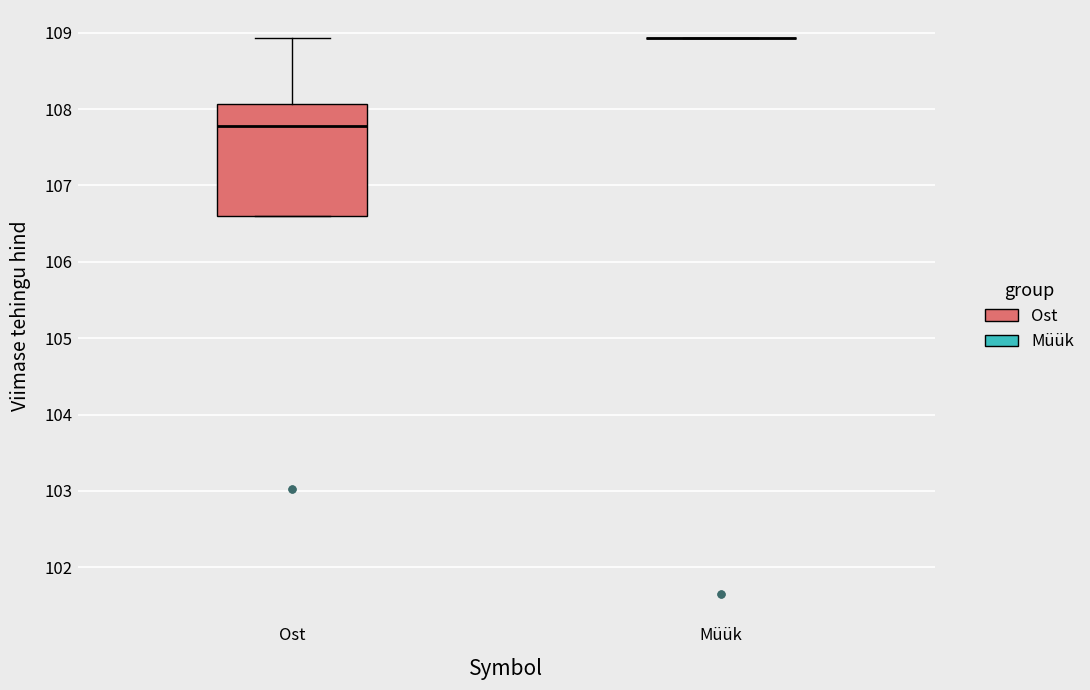

Comparing the boxes themselves (not the whiskers), which one is the tallest?

Ost